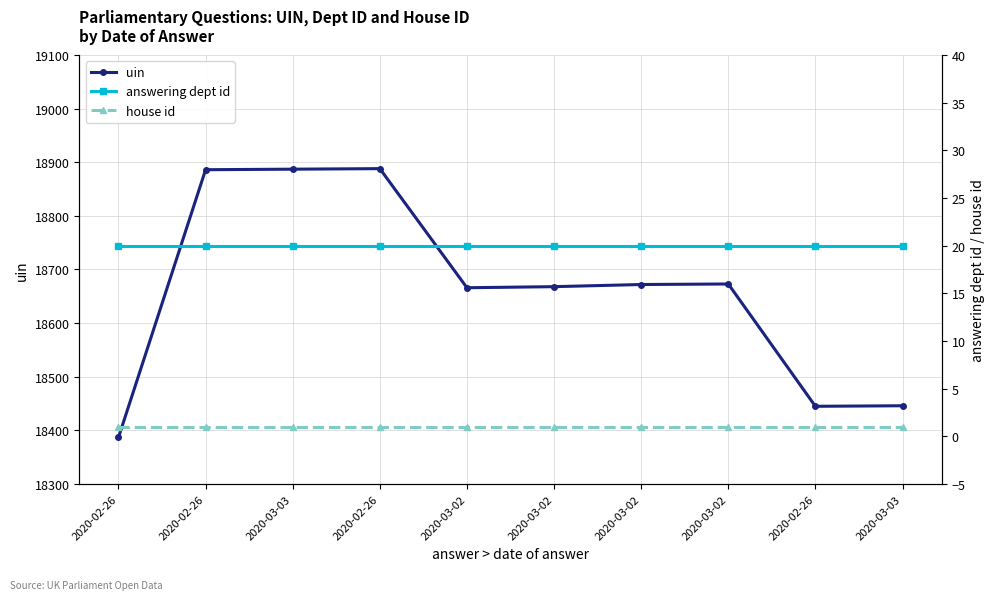

What is the average value of the answering dept id series?

20